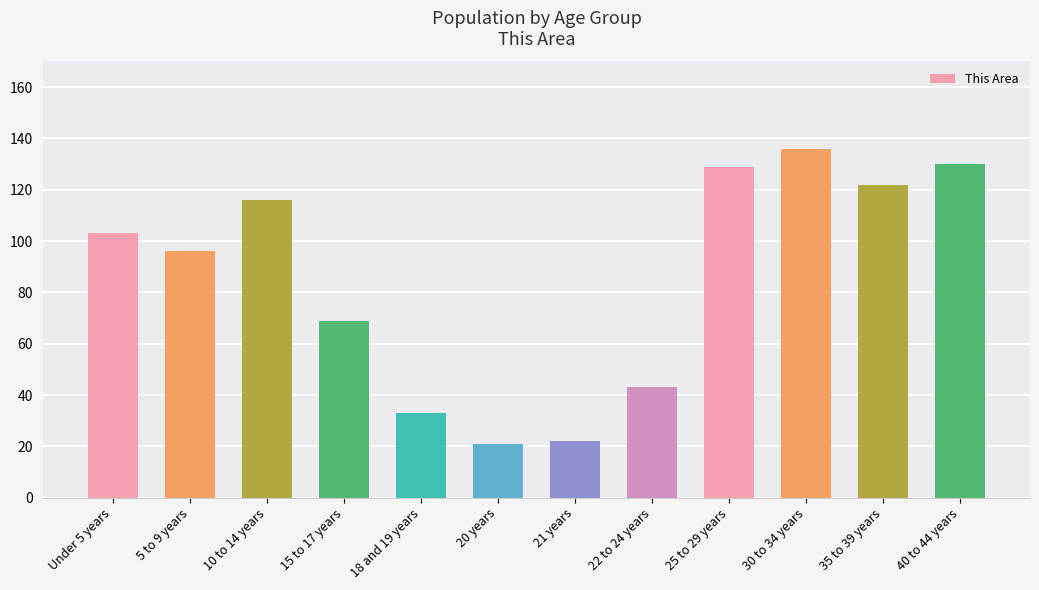

The chart shows a value of 96 at 5 to 9 years. True or false?

True